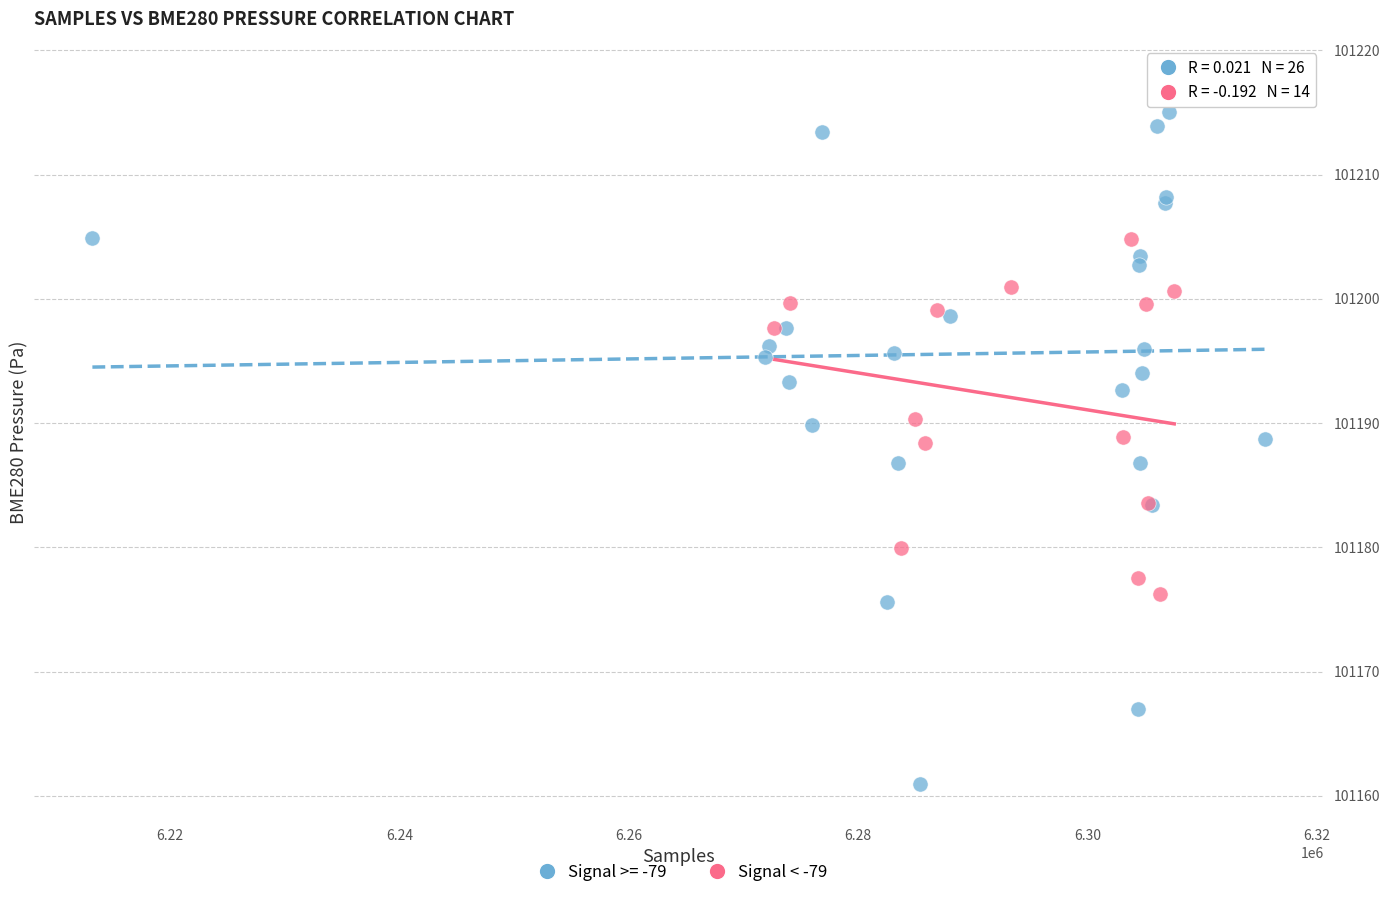

Which series reaches the maximum Y coordinate?

Signal >= -79